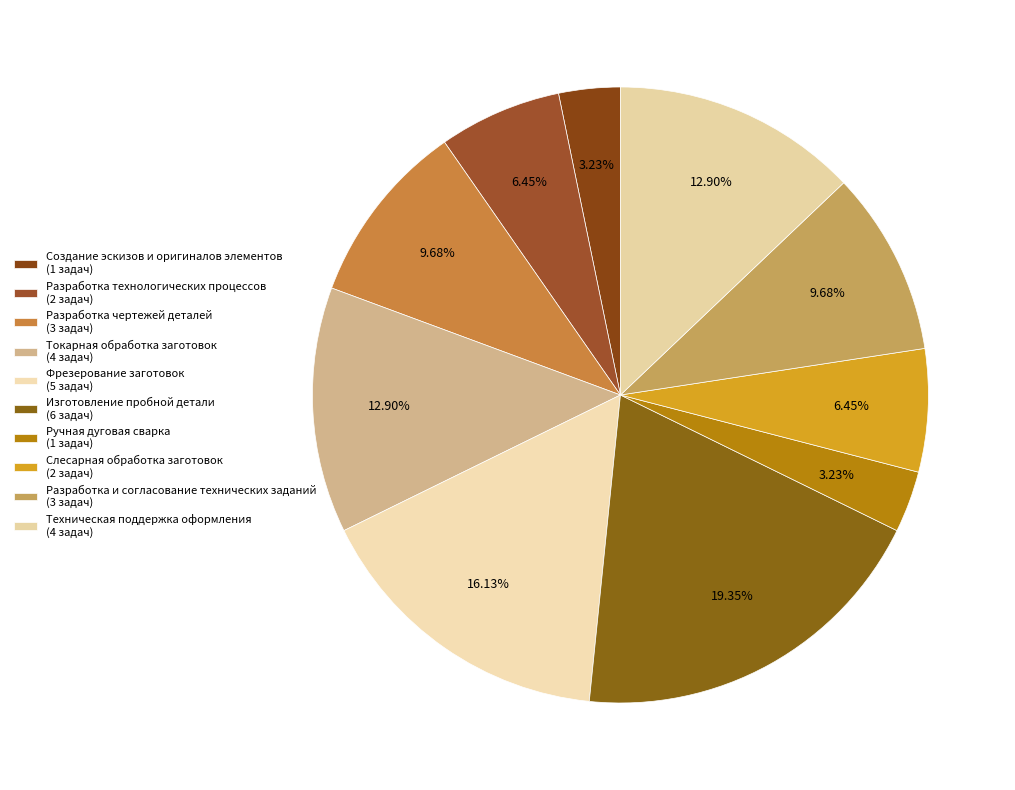

How many slices are in this pie chart?

10